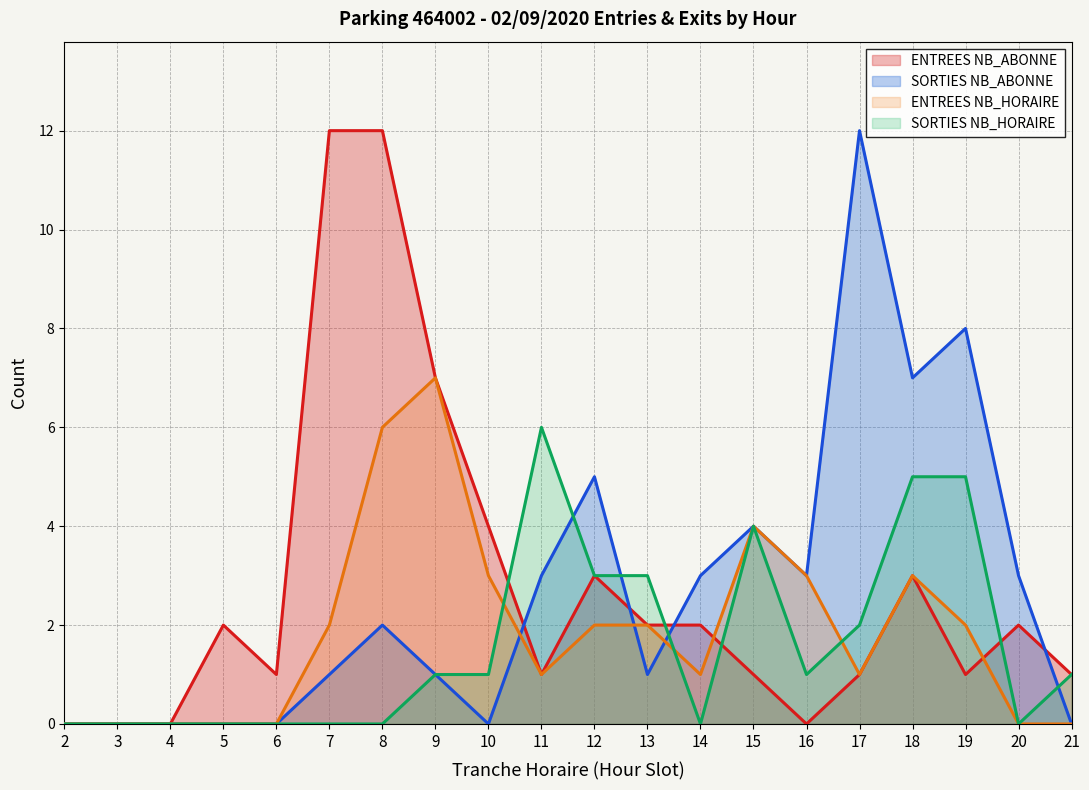

Which series has the widest spread of values?

ENTREES NB_ABONNE